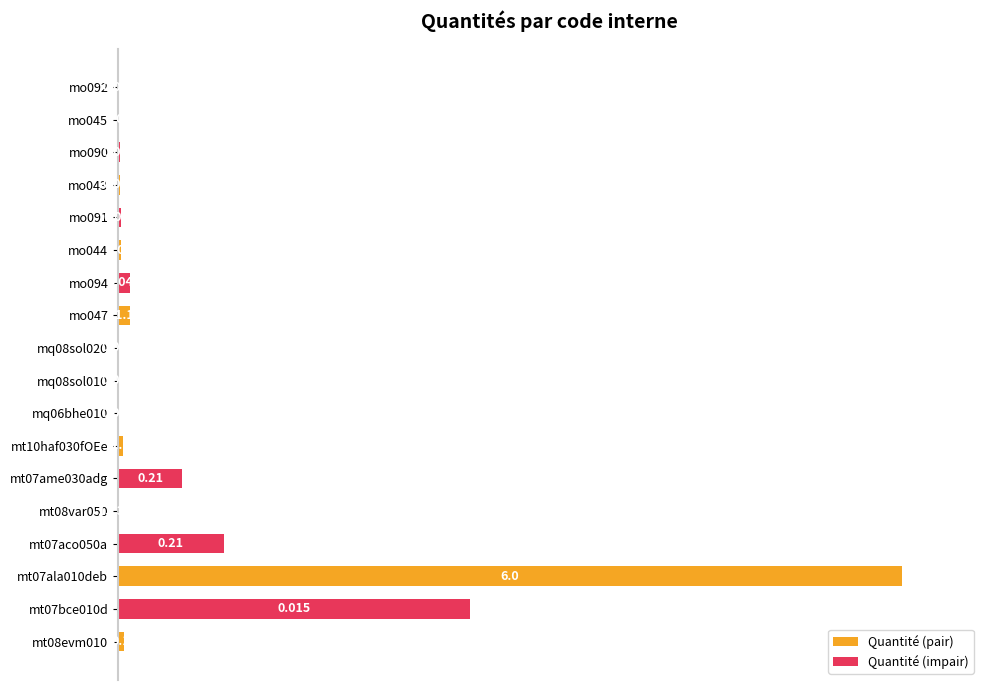

Is the value of Quantité (impair) at mt10haf030fOEe greater than the value of Quantité (pair) at mo047?

No